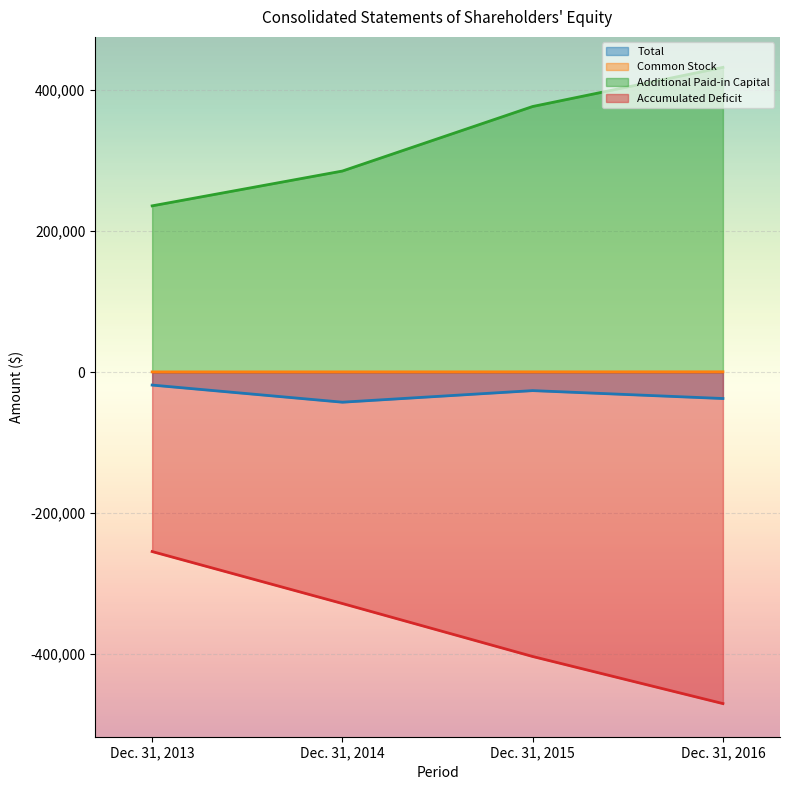

Reading right to left, list all the values displayed in this chart.

Total: Dec. 31, 2016=-37447	Dec. 31, 2015=-26234	Dec. 31, 2014=-42654	Dec. 31, 2013=-18384
Common Stock: Dec. 31, 2016=438	Dec. 31, 2015=380	Dec. 31, 2014=342	Dec. 31, 2013=304
Additional Paid-in Capital: Dec. 31, 2016=432002	Dec. 31, 2015=376528	Dec. 31, 2014=285050	Dec. 31, 2013=235685
Accumulated Deficit: Dec. 31, 2016=-469887	Dec. 31, 2015=-403142	Dec. 31, 2014=-328046	Dec. 31, 2013=-254373